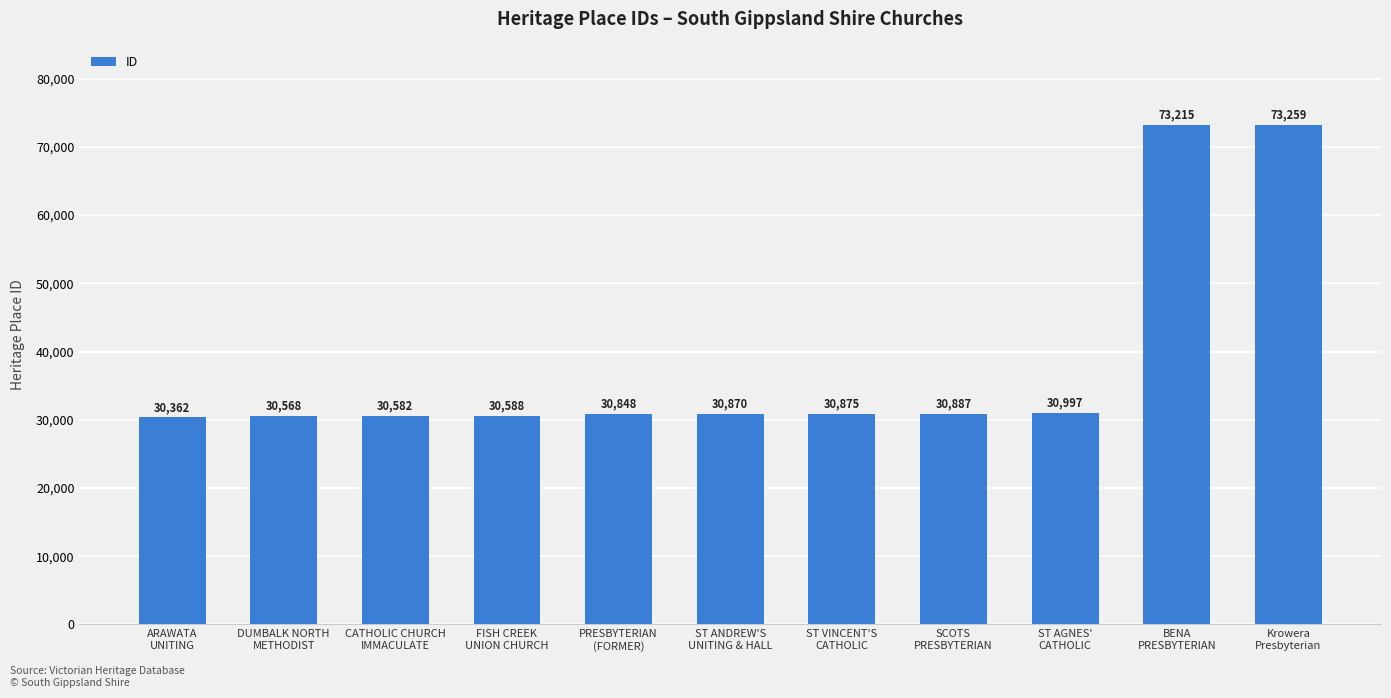

What is the value of the 7th bar from the left?

30875